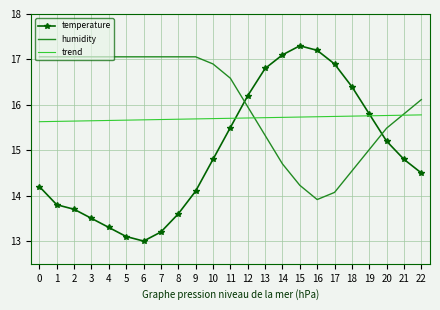

Is it true that temperature equals 5.9 at 3?

False